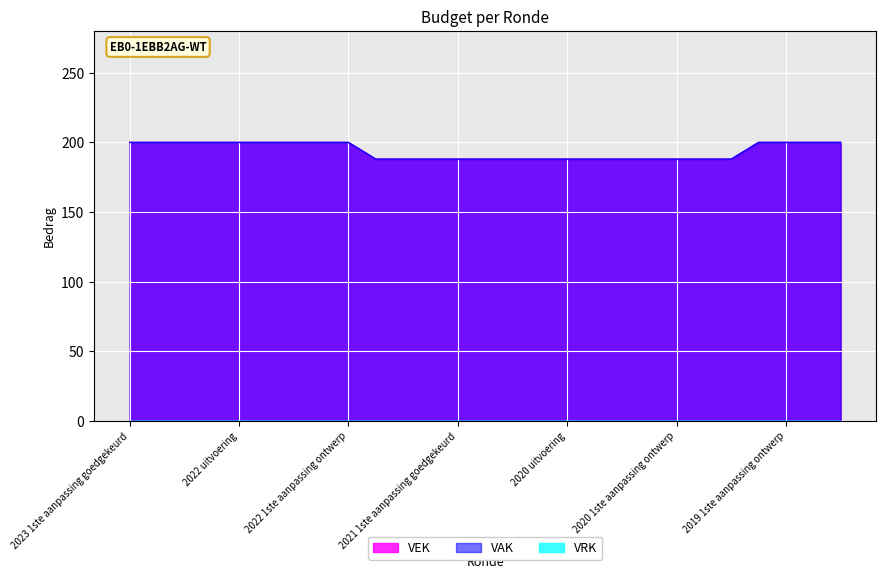

How many categories are shown in the chart?

27